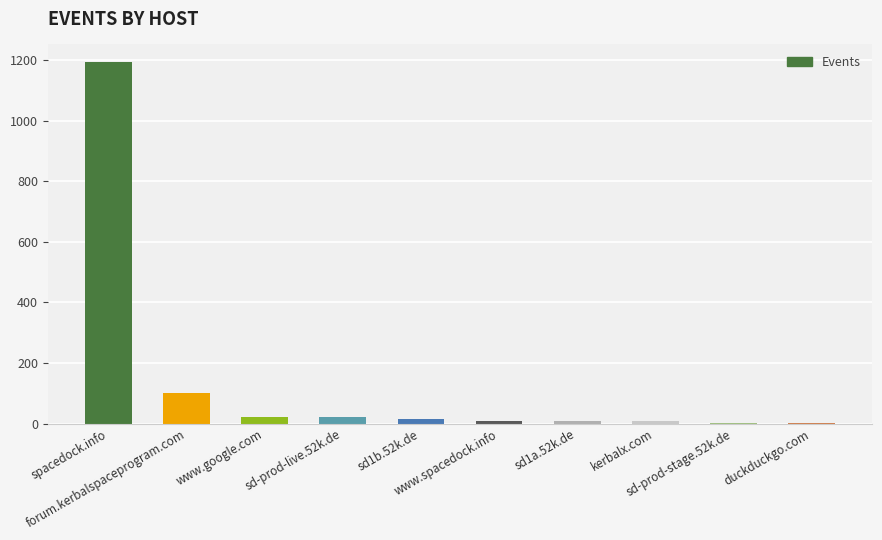

What is the sum of all values?

1383